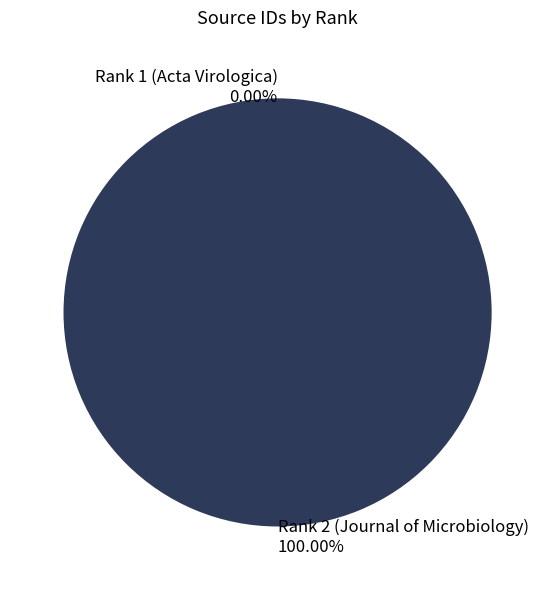

The Rank 2 (Journal of Microbiology) slice represents 100% of the pie. True or false?

True